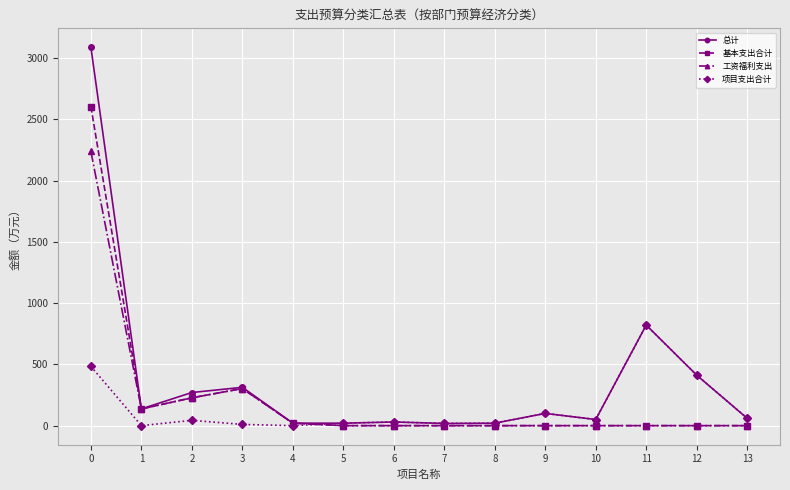

Which series changed the most between 4 and 12?

项目支出合计